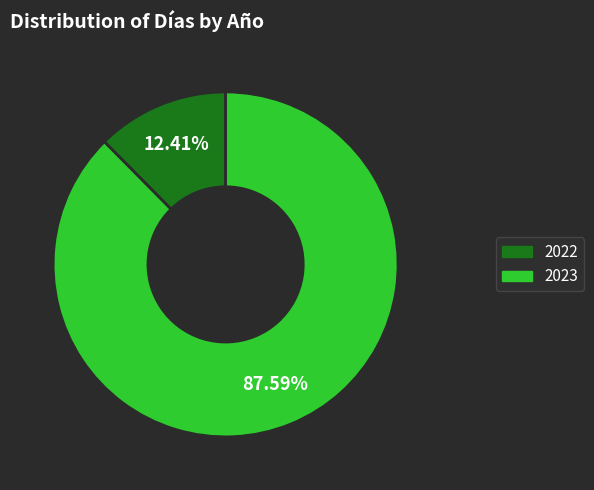

What portion of the pie excludes 2022?

87.6%